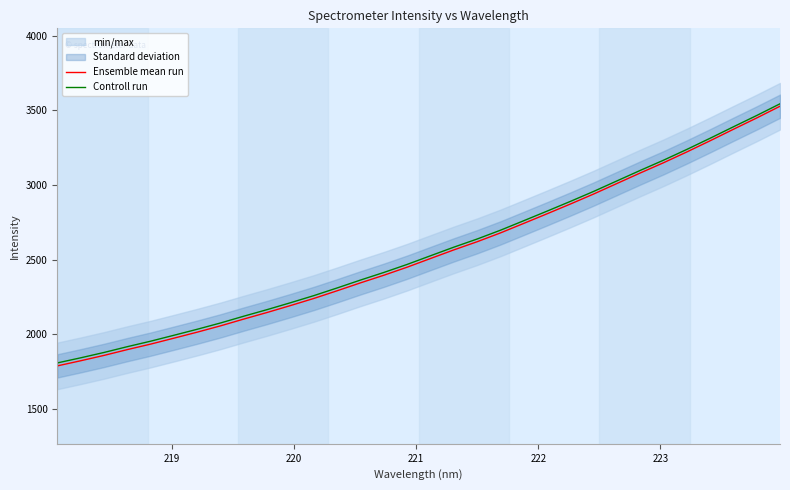

What is the maximum value for Ensemble mean run?

3526.8